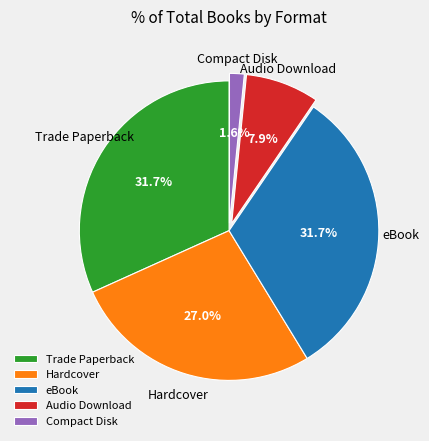

How many segments does this pie chart have?

5